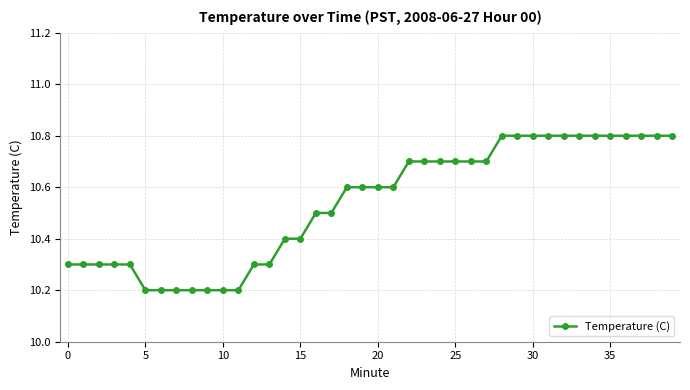

What is the average value?

10.5